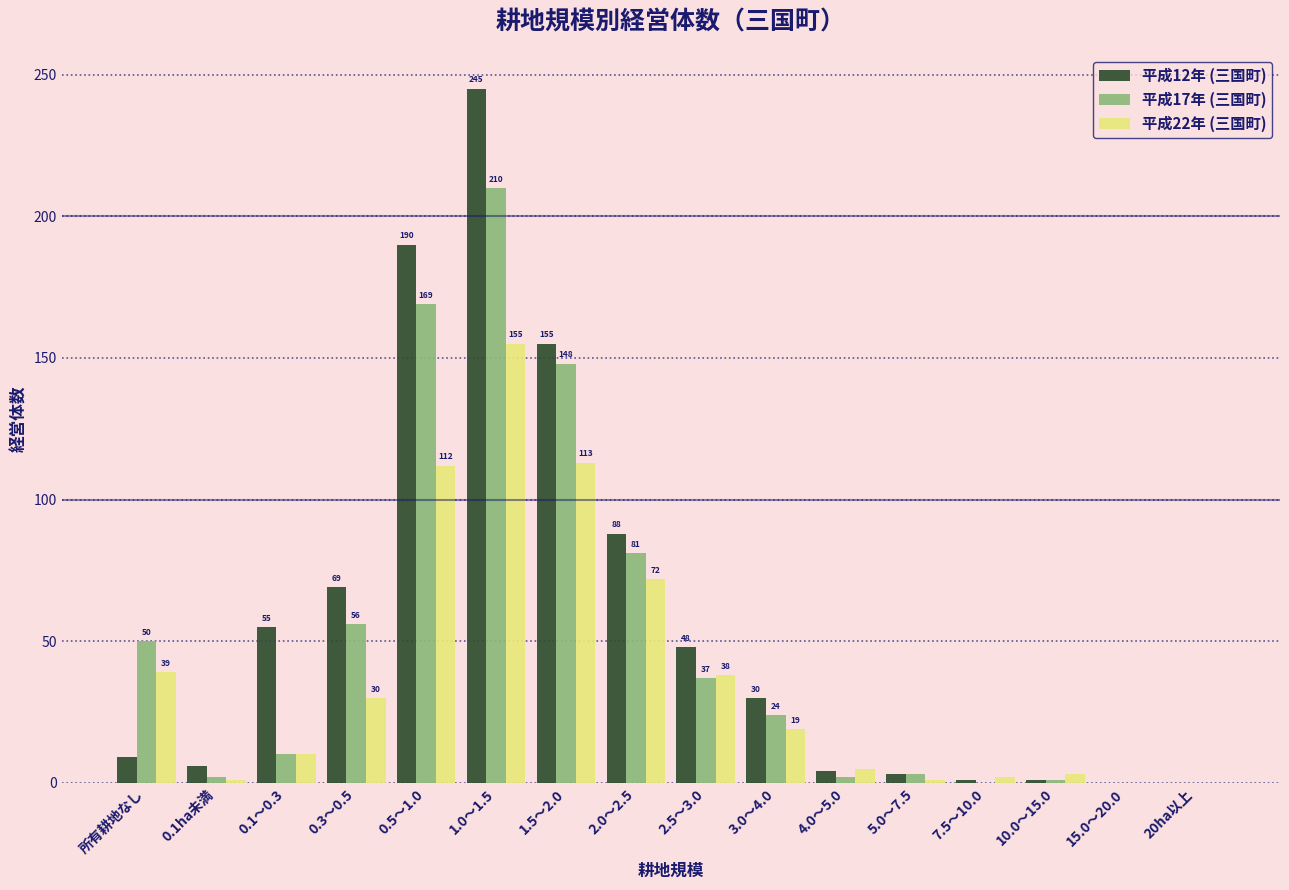

Reading right to left, list all the values displayed in this chart.

平成12年 (三国町): 20ha以上=0	15.0～20.0=0	10.0～15.0=1	7.5～10.0=1	5.0～7.5=3	4.0～5.0=4	3.0～4.0=30	2.5～3.0=48	2.0～2.5=88	1.5～2.0=155	1.0～1.5=245	0.5～1.0=190	0.3～0.5=69	0.1～0.3=55	0.1ha未満=6	所有耕地なし=9
平成17年 (三国町): 20ha以上=0	15.0～20.0=0	10.0～15.0=1	7.5～10.0=0	5.0～7.5=3	4.0～5.0=2	3.0～4.0=24	2.5～3.0=37	2.0～2.5=81	1.5～2.0=148	1.0～1.5=210	0.5～1.0=169	0.3～0.5=56	0.1～0.3=10	0.1ha未満=2	所有耕地なし=50
平成22年 (三国町): 20ha以上=0	15.0～20.0=0	10.0～15.0=3	7.5～10.0=2	5.0～7.5=1	4.0～5.0=5	3.0～4.0=19	2.5～3.0=38	2.0～2.5=72	1.5～2.0=113	1.0～1.5=155	0.5～1.0=112	0.3～0.5=30	0.1～0.3=10	0.1ha未満=1	所有耕地なし=39